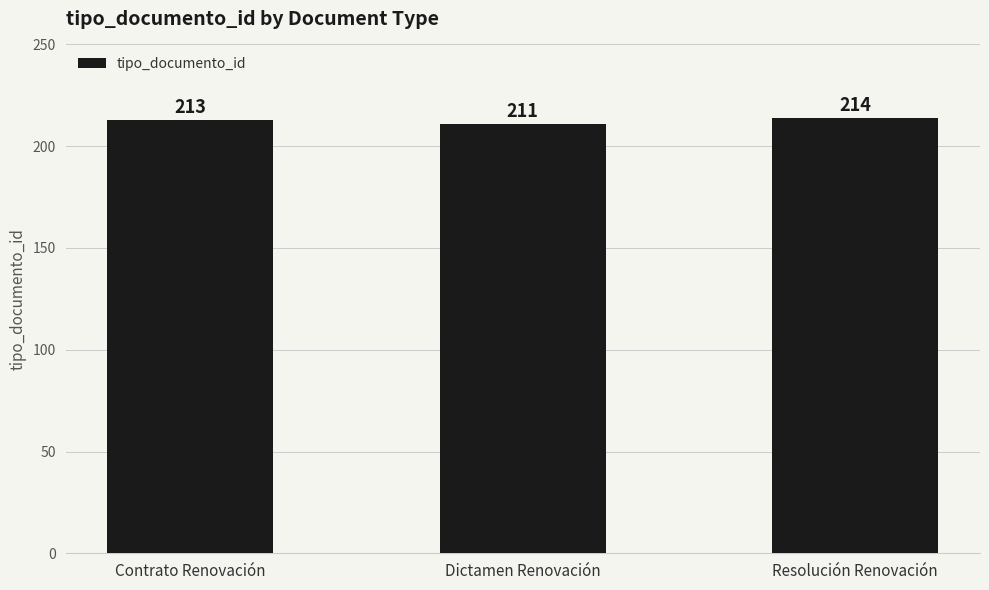

Reading left to right, extract all data points from this chart.

213	211	214